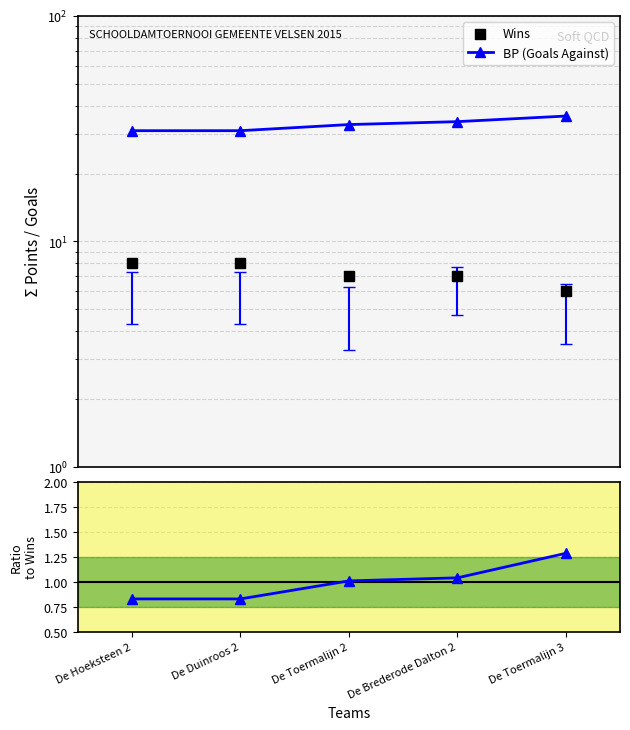

What are all the series names shown in the legend?

Wins, BP